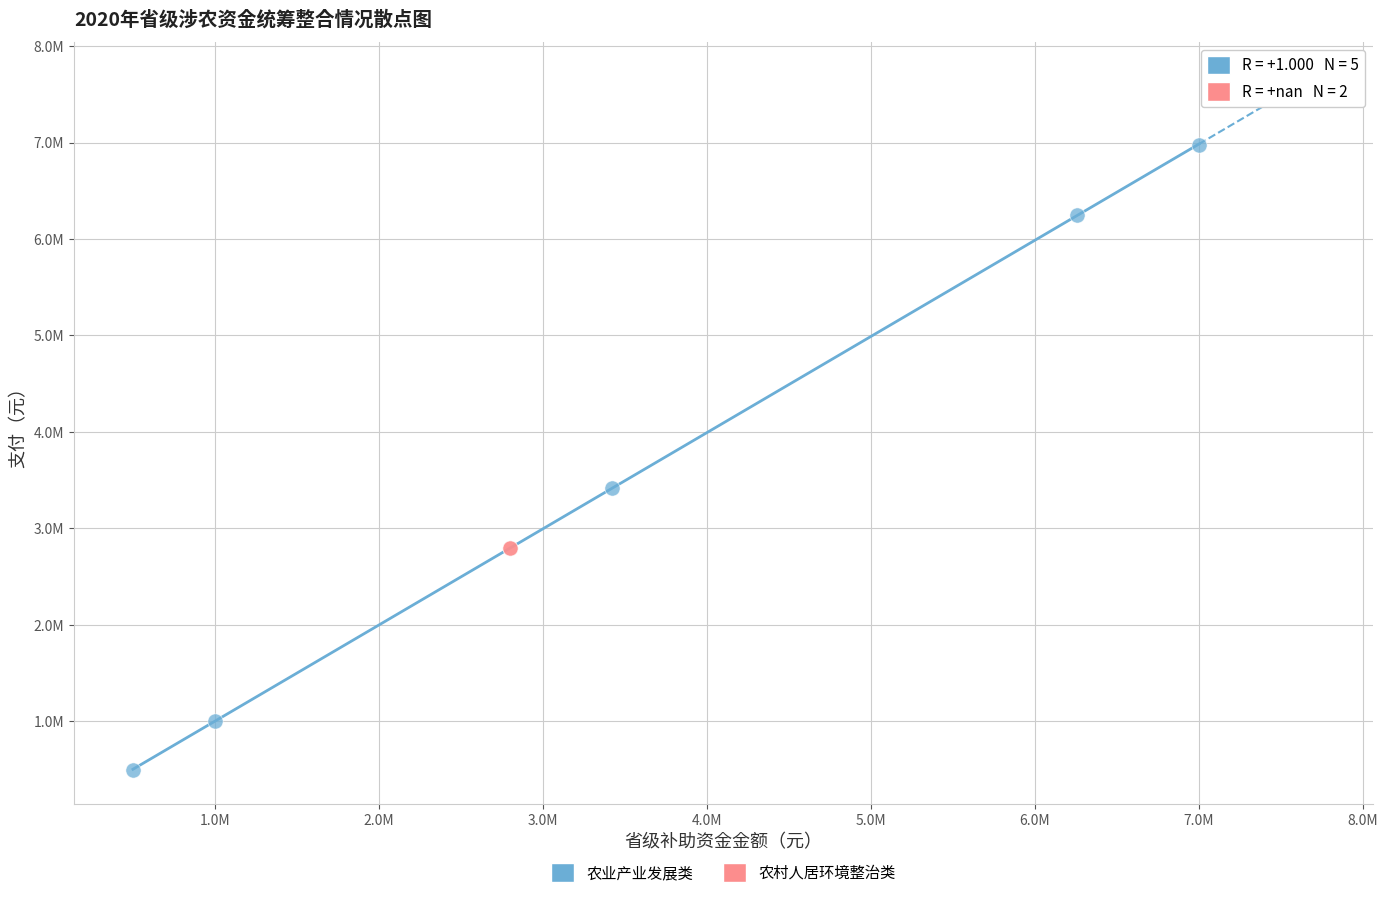

What are all the series names shown in the legend?

农业产业发展类, 农村人居环境整治类